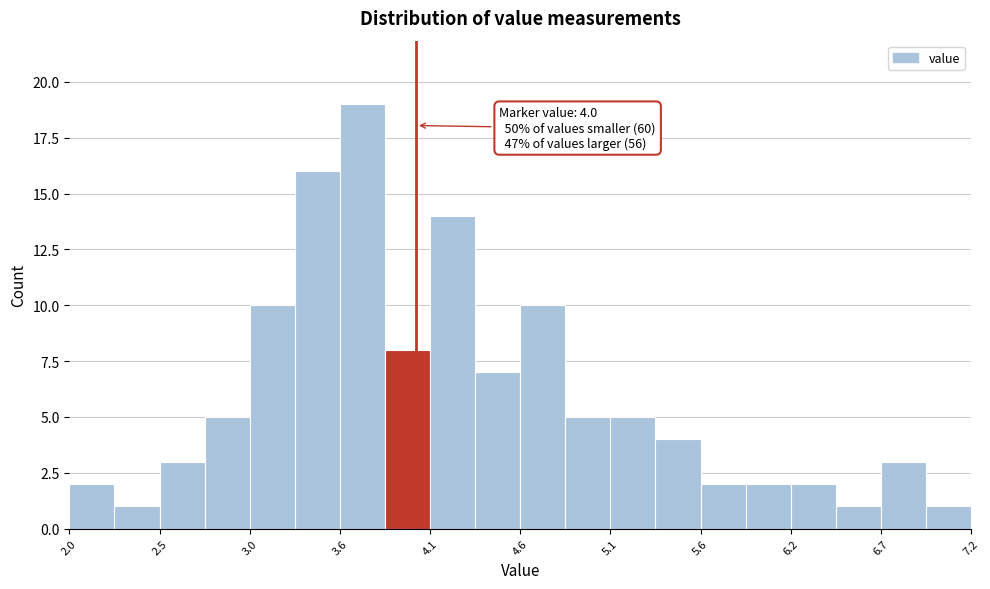

Around what value on the x-axis is the tallest bar? Give the approximate position of its centre, as read against the axis.

3.7